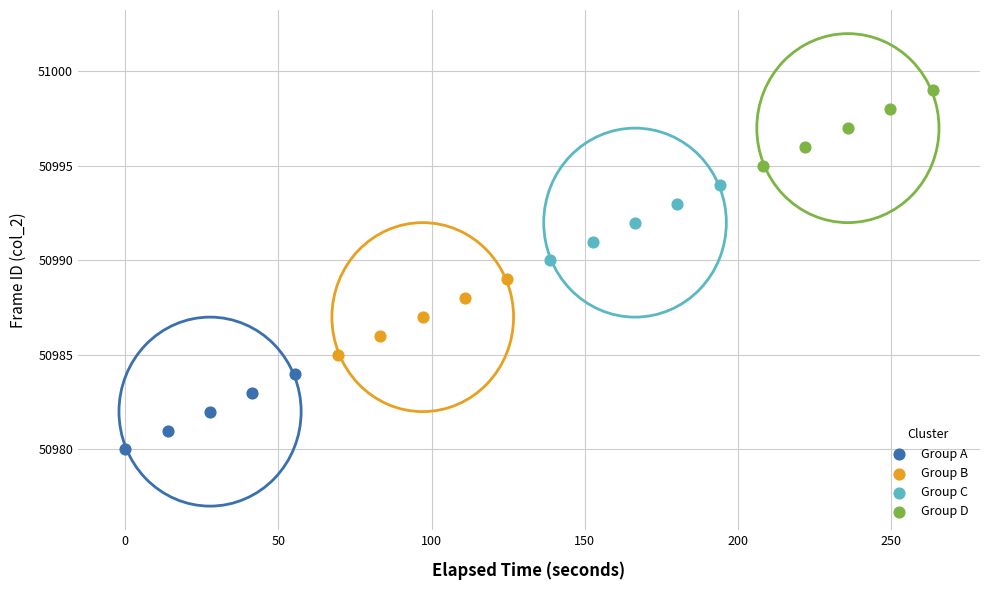

Which series reaches the maximum Y coordinate?

Group D